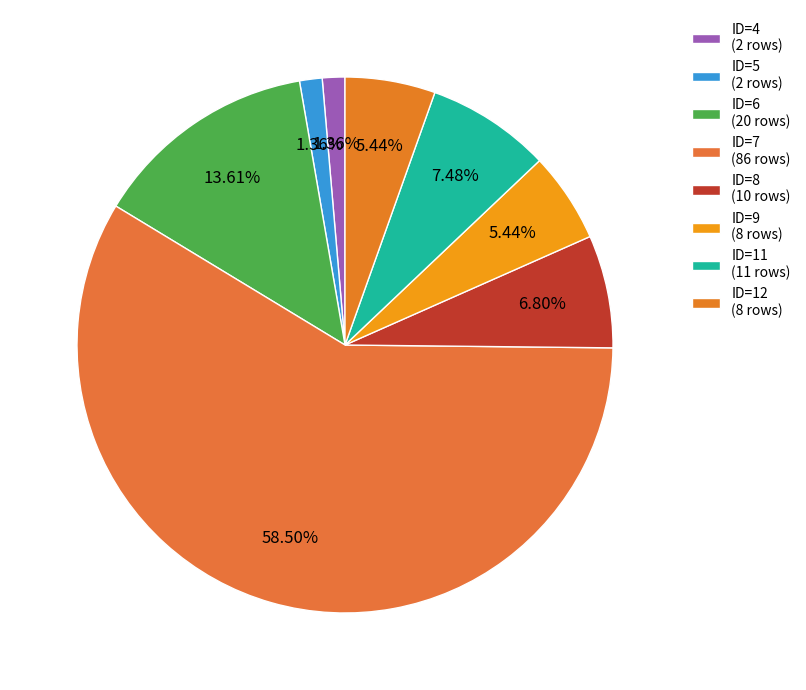

How many segments does this pie chart have?

8